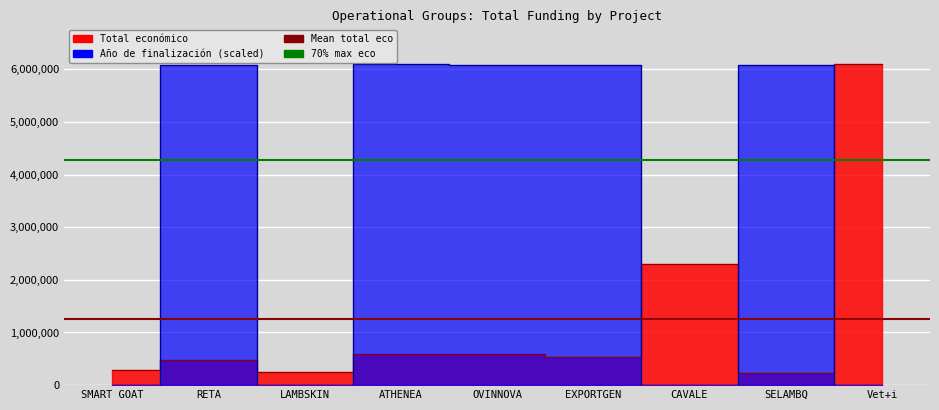

The value of Año de finalización at SMART GOAT is -3215861.3. True or false?

False